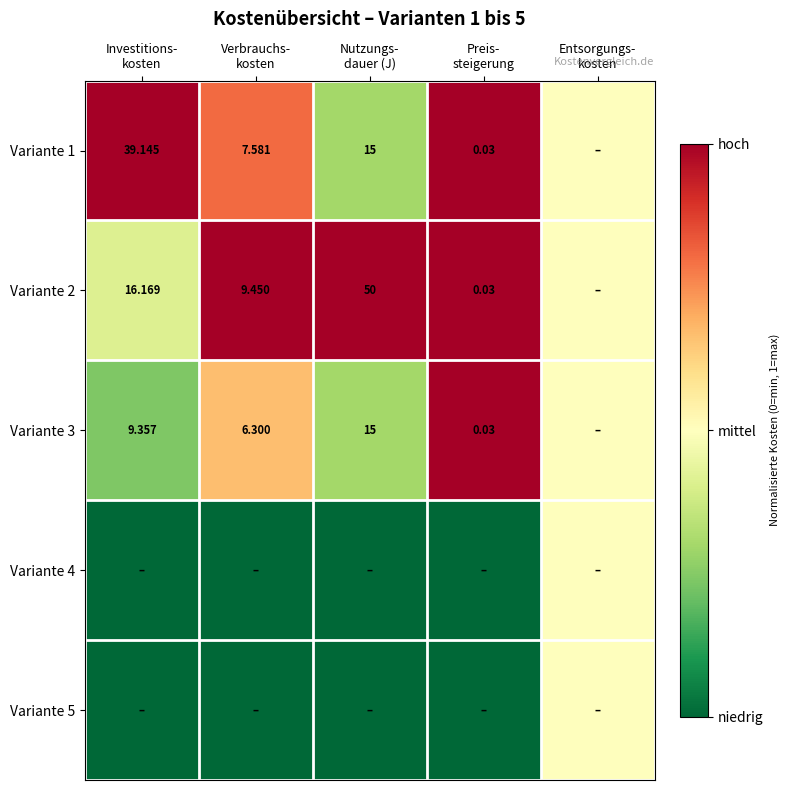

What is the total value across all series at Entsorgungs-
kosten?

2.5